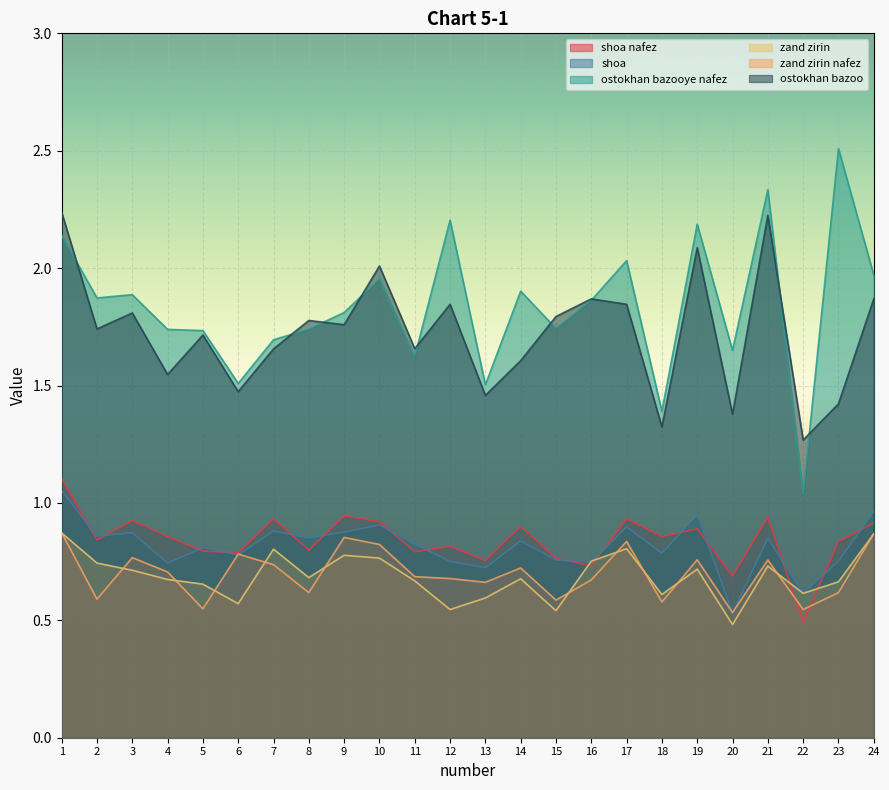

What value does the zand zirin nafez series have at 22?

0.5